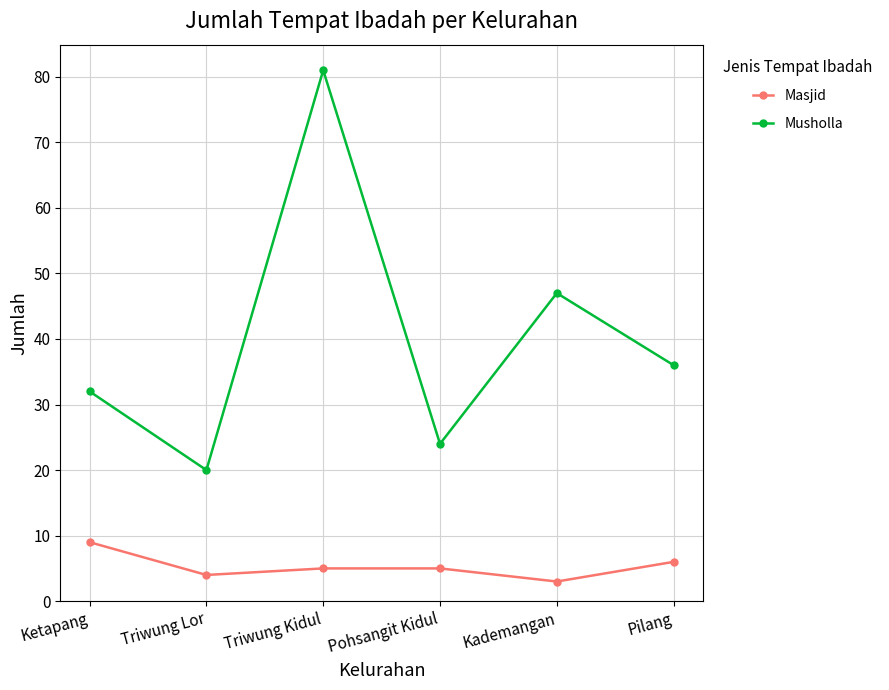

True or false: Masjid and Musholla cross at least once.

False